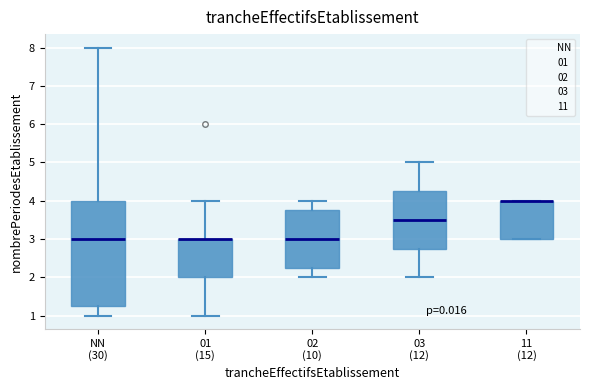

Reading left to right, transcribe this box plot: for each box, give where its median line is, the range the box spans, and where its two whiskers end, as read against the y-axis. The values are not printed on the chart, so give them approximately, as read against the axis.

NN (30): median 3.0, box 1.3 to 4.0, whiskers 1.0 to 8.0
01 (15): median 3.0 (drawn on the box's upper edge), box 2.0 to 3.0, whiskers 1.0 to 4.0
02 (10): median 3.0, box 2.3 to 3.8, whiskers 2.0 to 4.0
03 (12): median 3.5, box 2.8 to 4.3, whiskers 2.0 to 5.0
11 (12): median 4.0 (drawn on the box's upper edge), box 3.0 to 4.0, whiskers 3.0 to 4.0